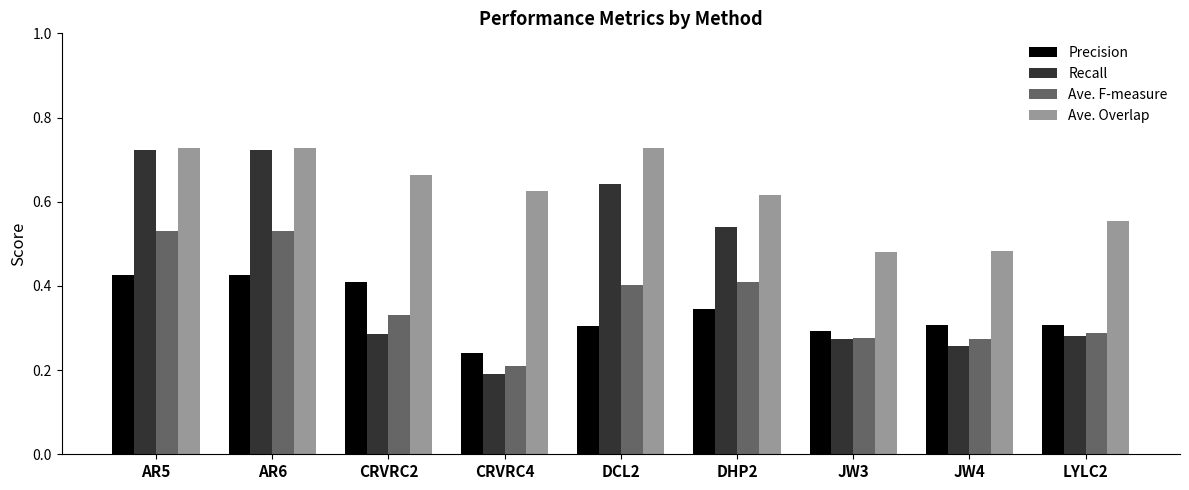

The value of Precision at AR6 is 0.8. True or false?

False